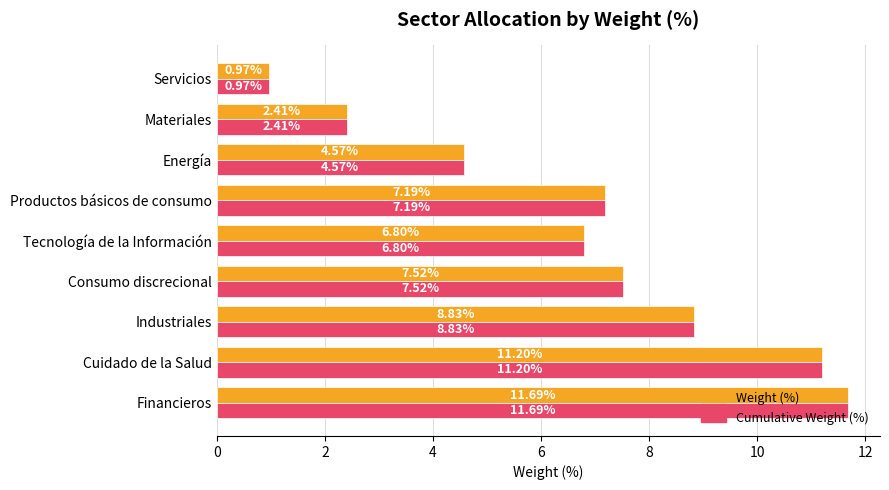

Where is Cumulative Weight (%) nearest to the value 6?

Tecnología de la Información